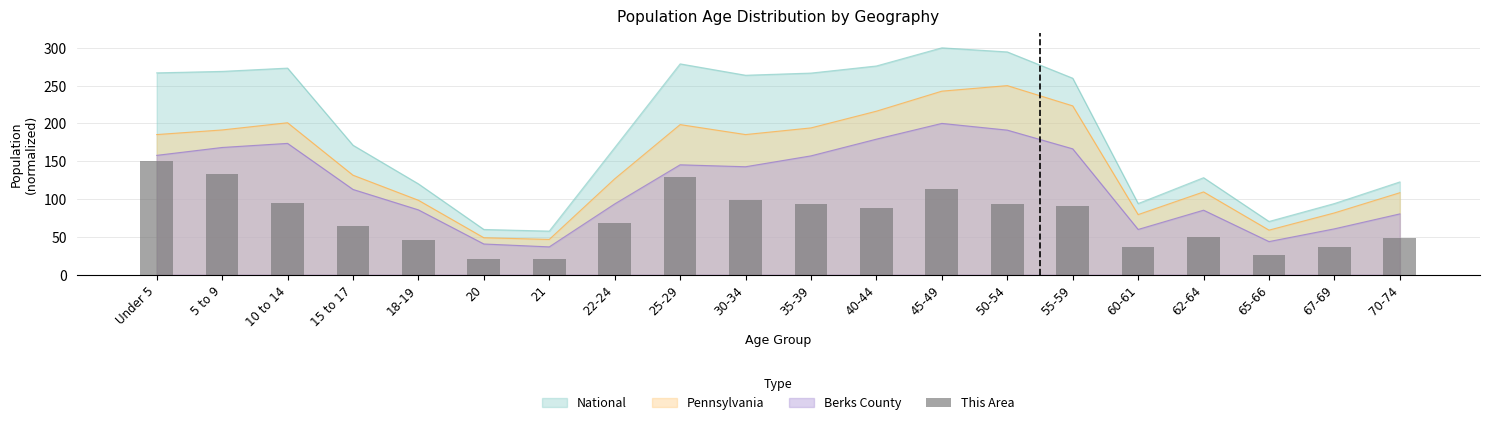

Rank the categories by value from highest to lowest.

Under 5, 5 to 9, 25-29, 45-49, 30-34, 10 to 14, 35-39, 50-54, 55-59, 40-44, 22-24, 15 to 17, 62-64, 70-74, 18-19, 60-61, 67-69, 65-66, 20, 21